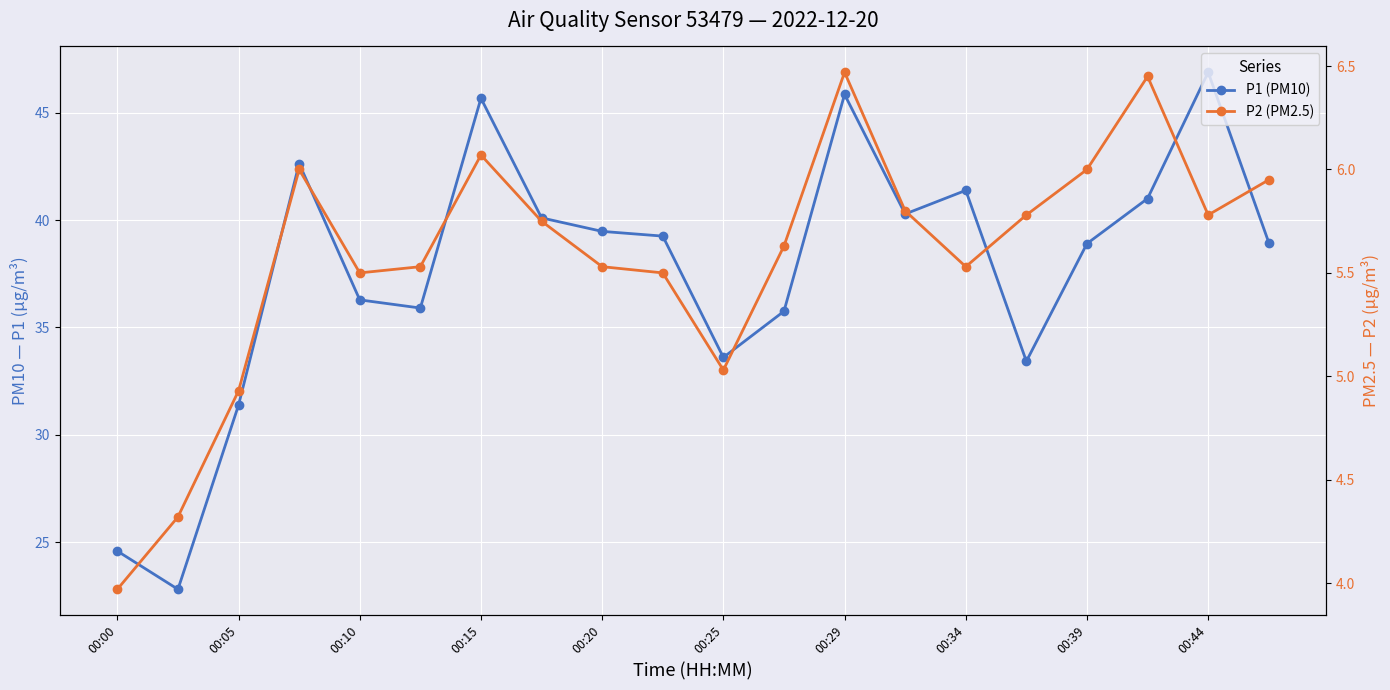

True or false: P2 and P1 cross at least once.

False